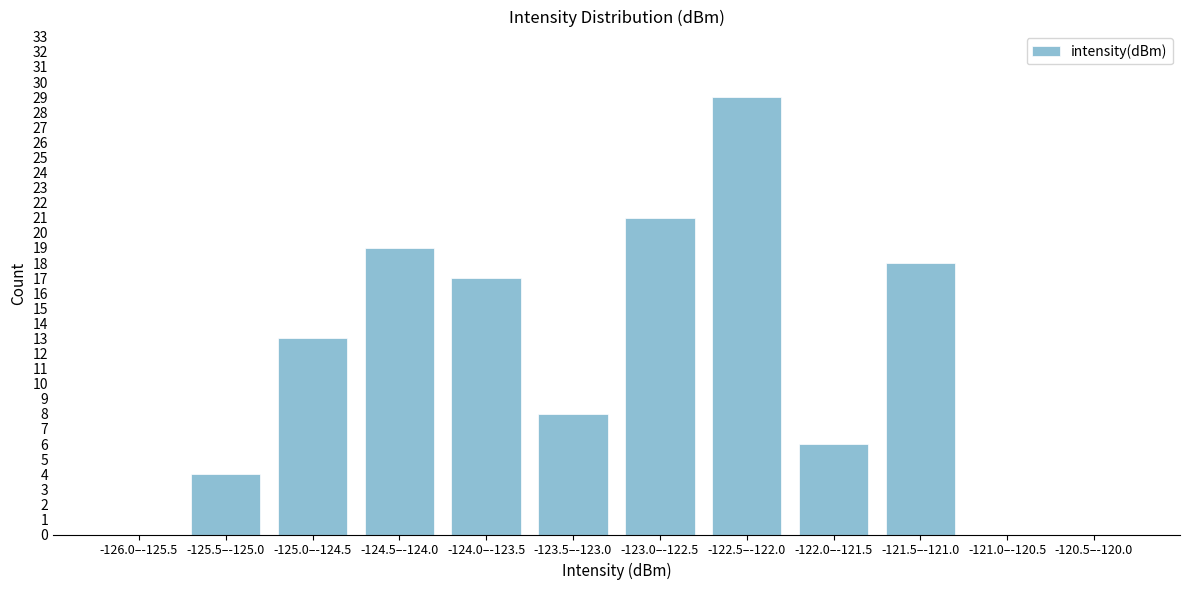

Reading right to left, list all the values displayed in this chart.

-120.5–-120.0=0	-121.0–-120.5=0	-121.5–-121.0=18	-122.0–-121.5=6	-122.5–-122.0=29	-123.0–-122.5=21	-123.5–-123.0=8	-124.0–-123.5=17	-124.5–-124.0=19	-125.0–-124.5=13	-125.5–-125.0=4	-126.0–-125.5=0